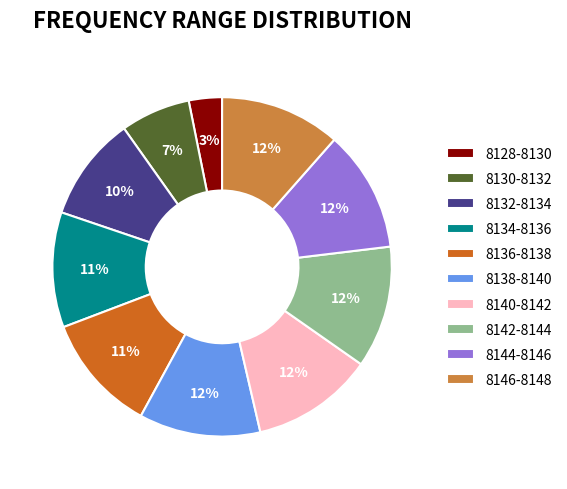

Is the sum of 8128-8130 and 8144-8146 greater than half?

No